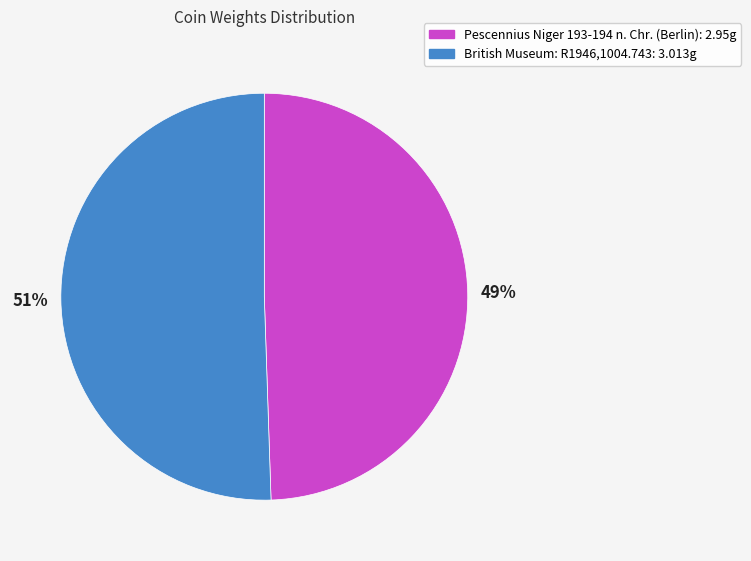

Which category accounts for the majority?

British Museum: R1946,1004.743